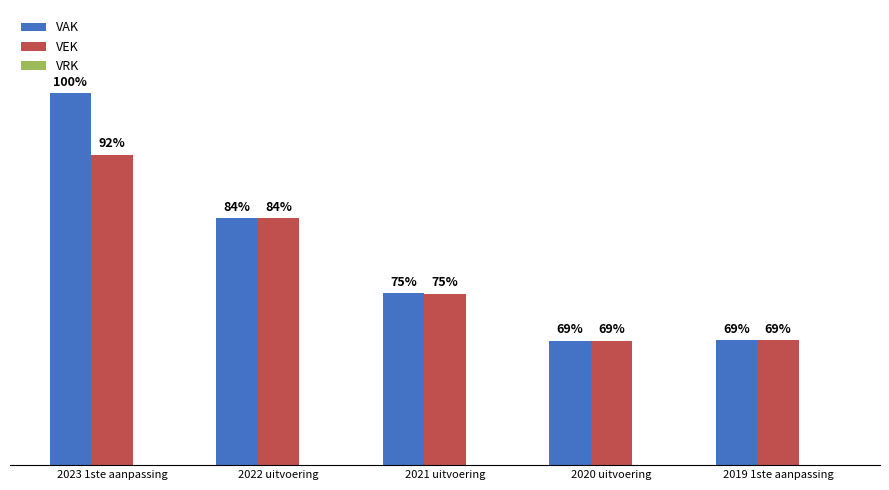

Are the bars grouped side by side (vs. stacked)?

Yes